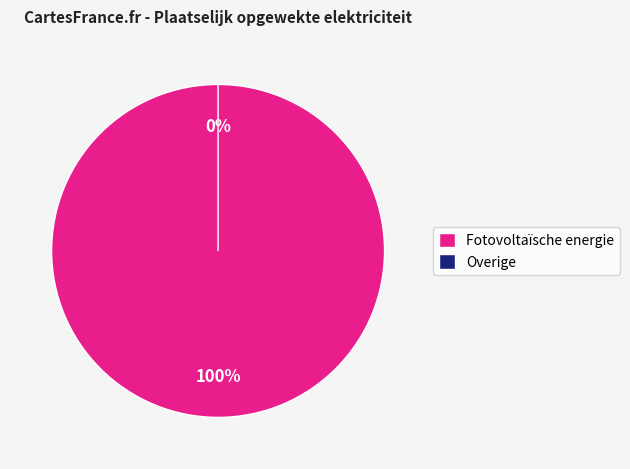

Count the number of slices in the pie.

6